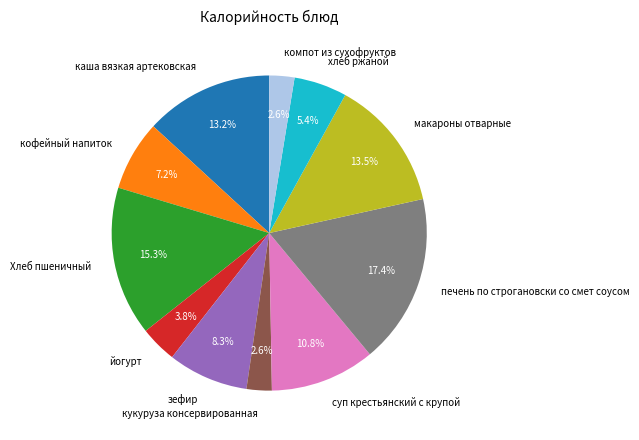

To the nearest percent, what is the difference between the largest and smallest slice percentages?

15%